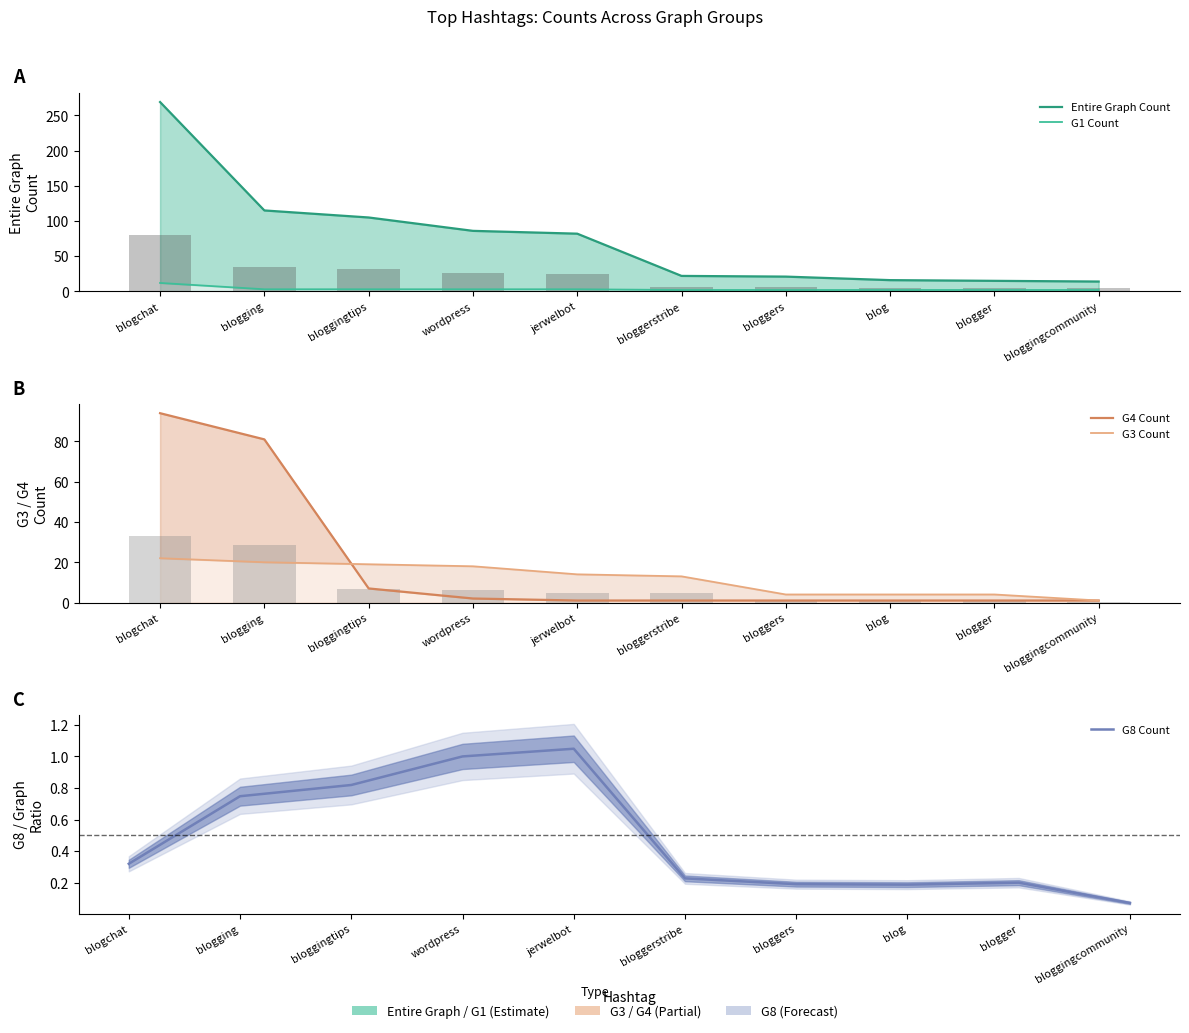

At bloggers, list the series in order from largest to smallest.

Entire Graph Count, G3 Count, G1 Count, G4 Count, G8 Count